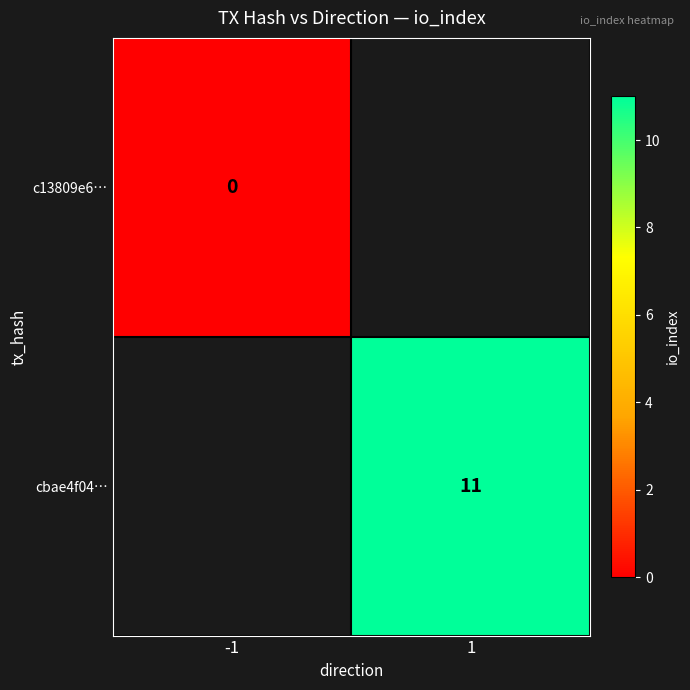

Which label corresponds to the largest value in the chart?

1